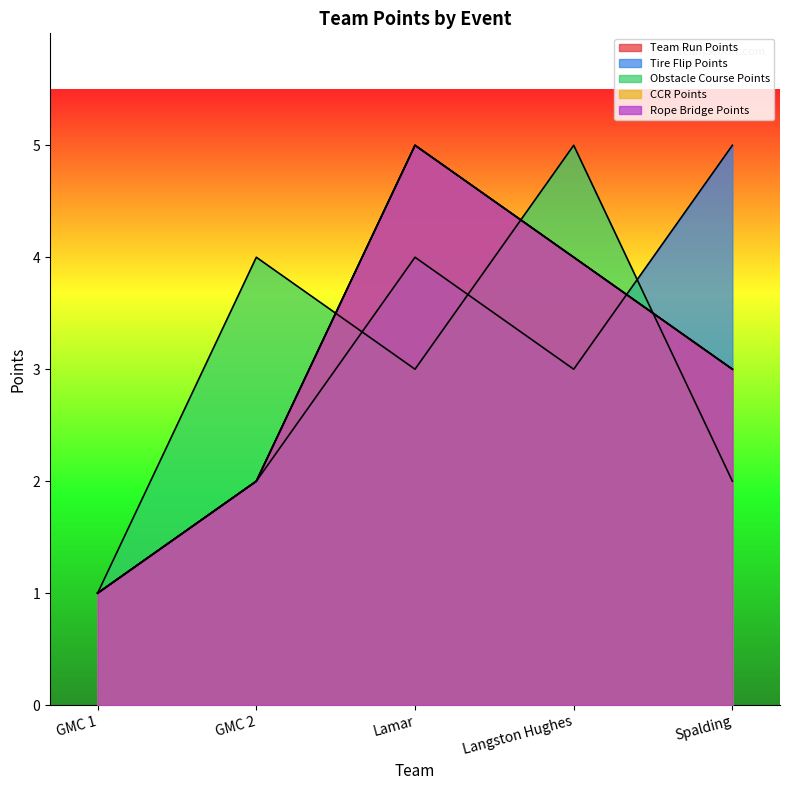

Does the chart have visible grid lines?

No